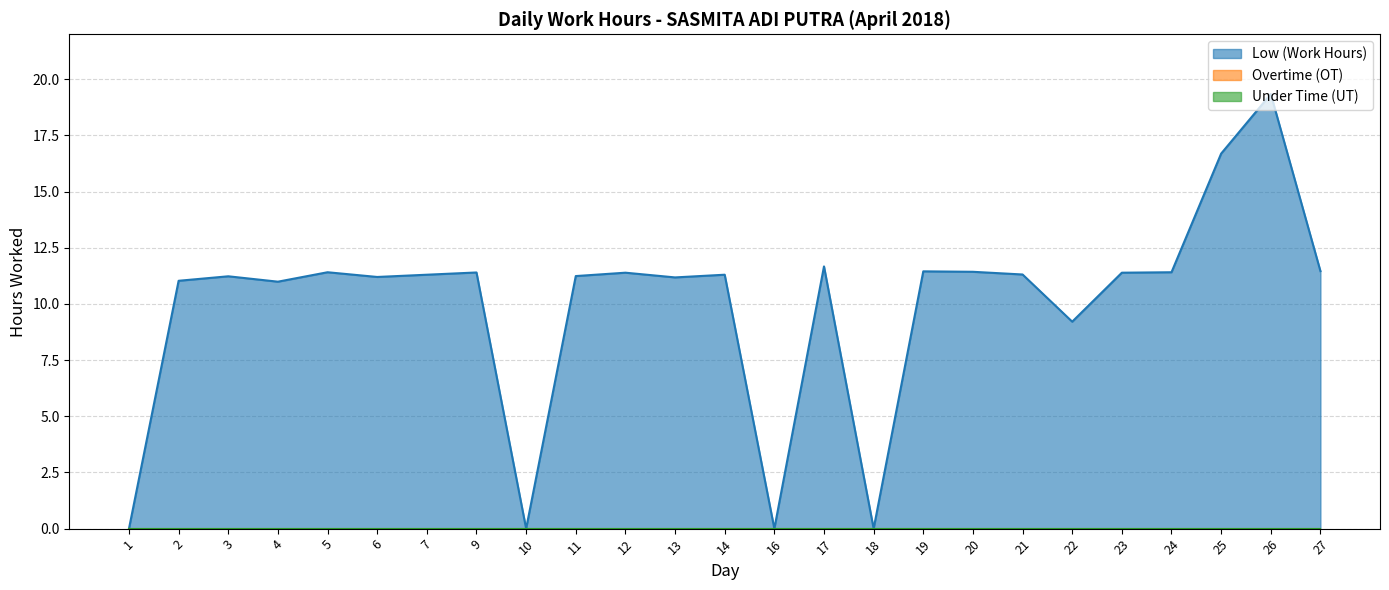

Between 16 and 11, which is larger?

11